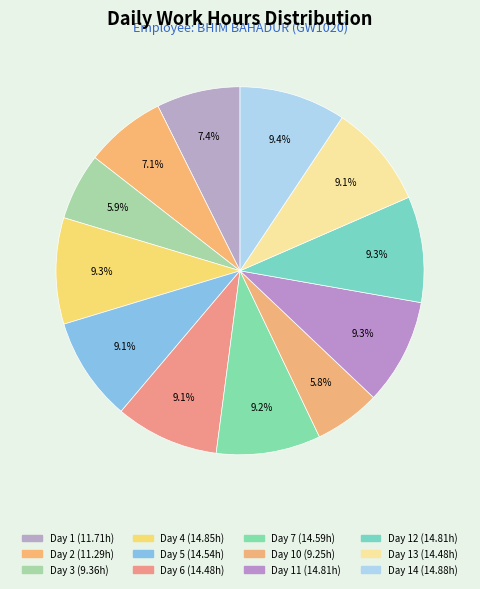

How many slices are in this pie chart?

12